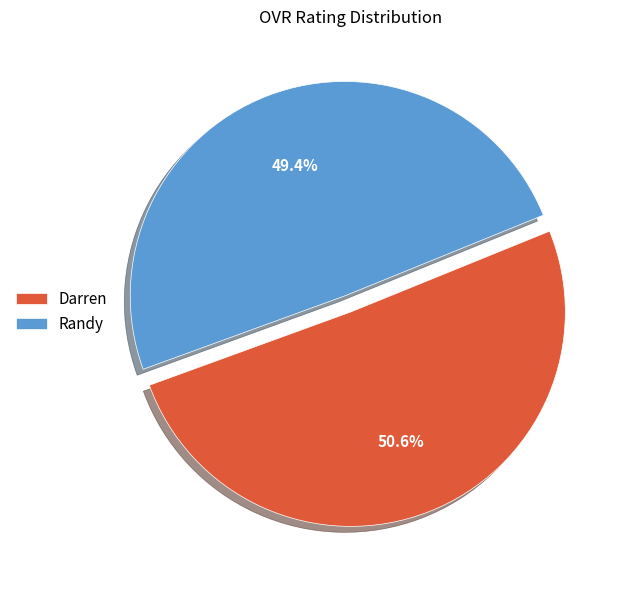

Is the sum of Darren and Randy greater than half?

Yes